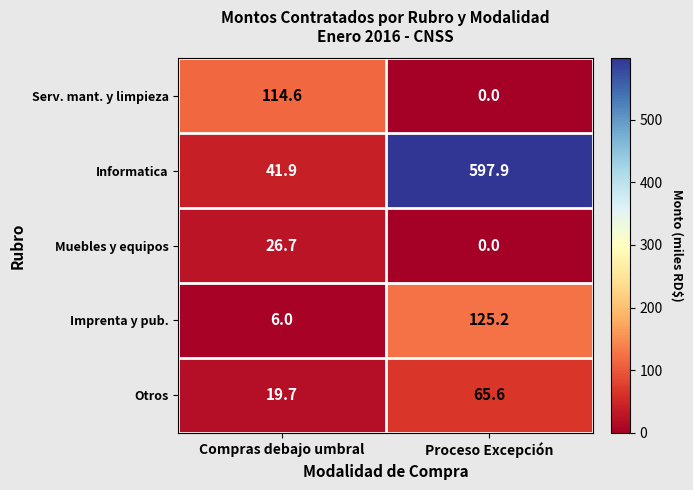

Which series has the largest range (max minus min)?

Informatica